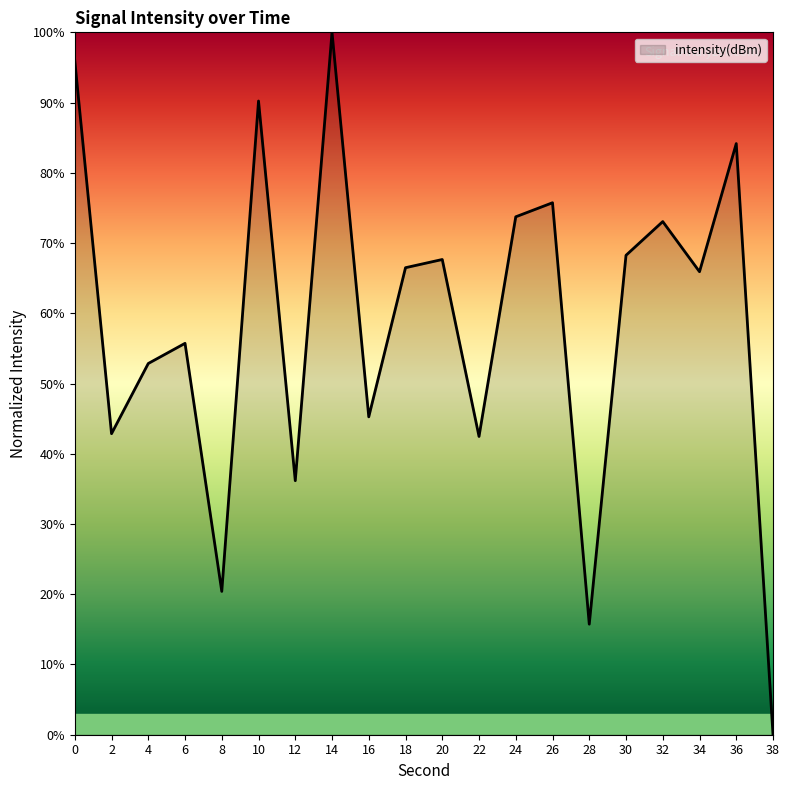

Between 18 and 4, which is larger?

18